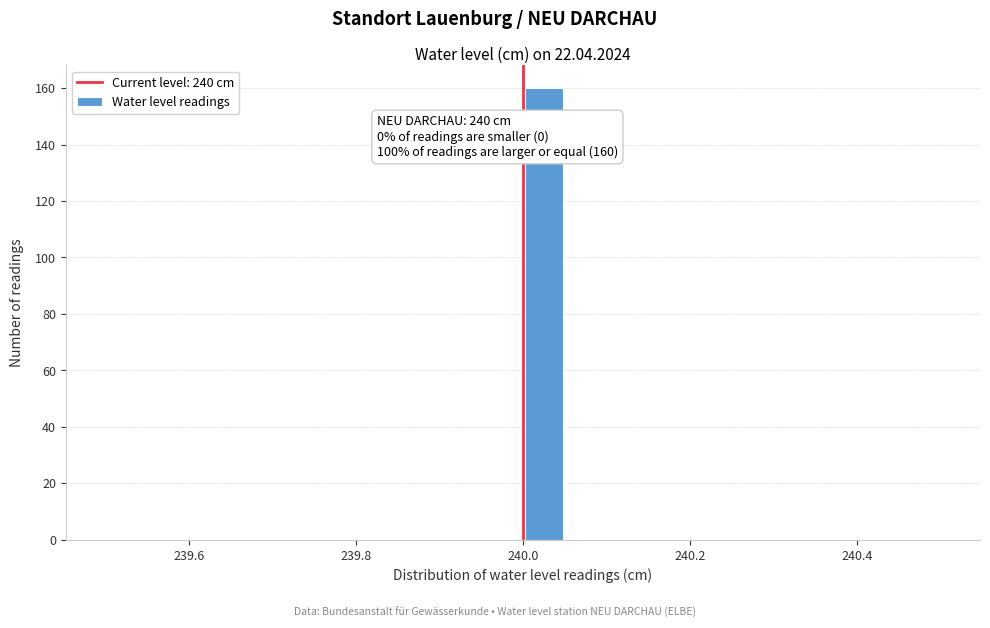

Around what value on the x-axis is the tallest bar? Give the approximate position of its centre, as read against the axis.

240.02